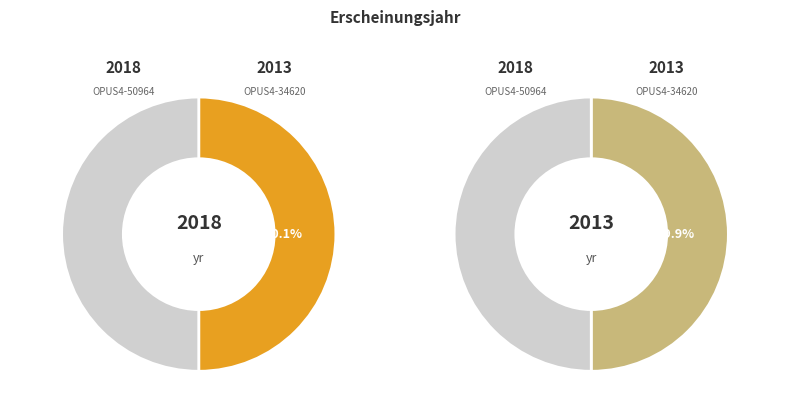

What percentage is NOT represented by OPUS4-34620 (2013)?

50.1%